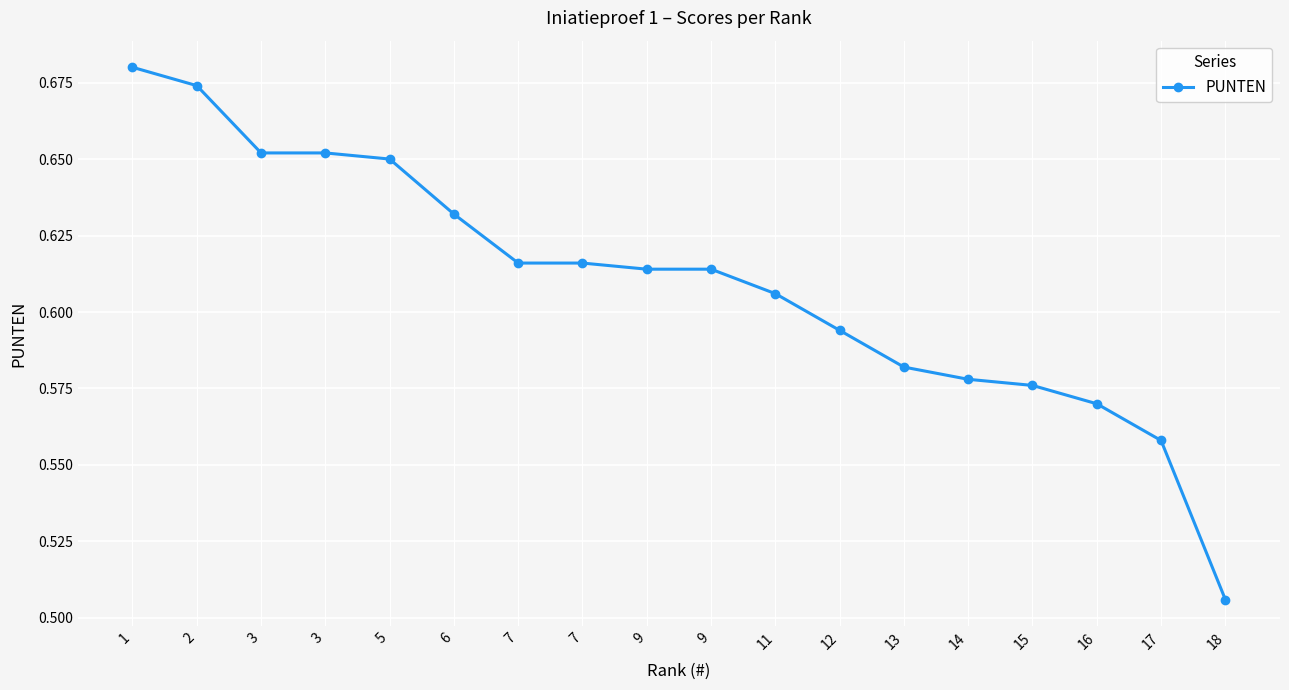

Is this an area chart (filled region under the line)?

No